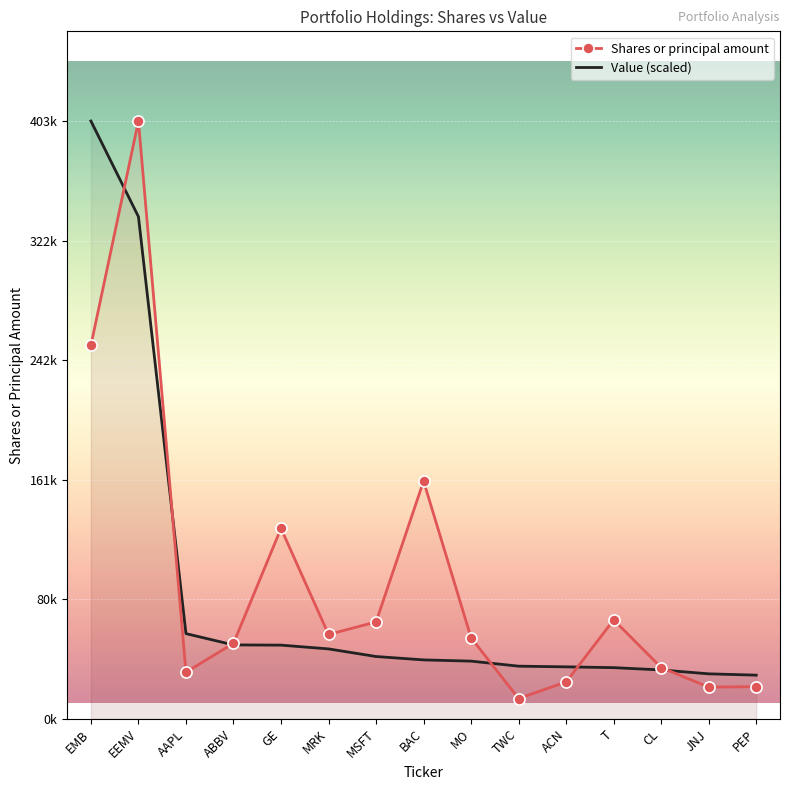

What is the difference between the maximum and minimum values in the Shares or principal amount series?

390000.0